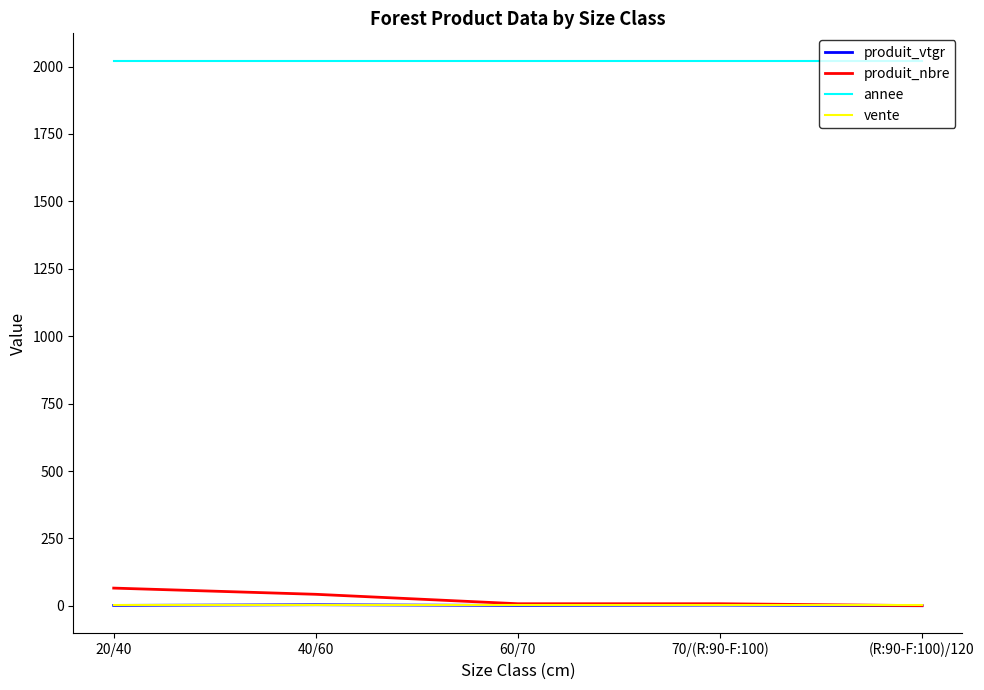

Which series has the largest total across all categories?

annee